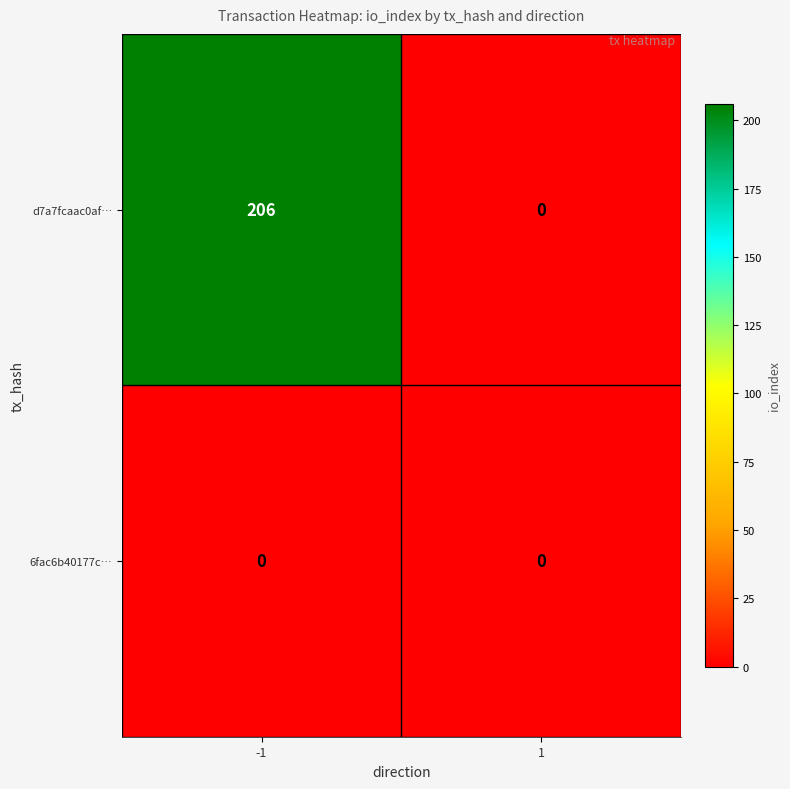

True or false: 6fac6b40177c… has a value of 0 at 1.

True